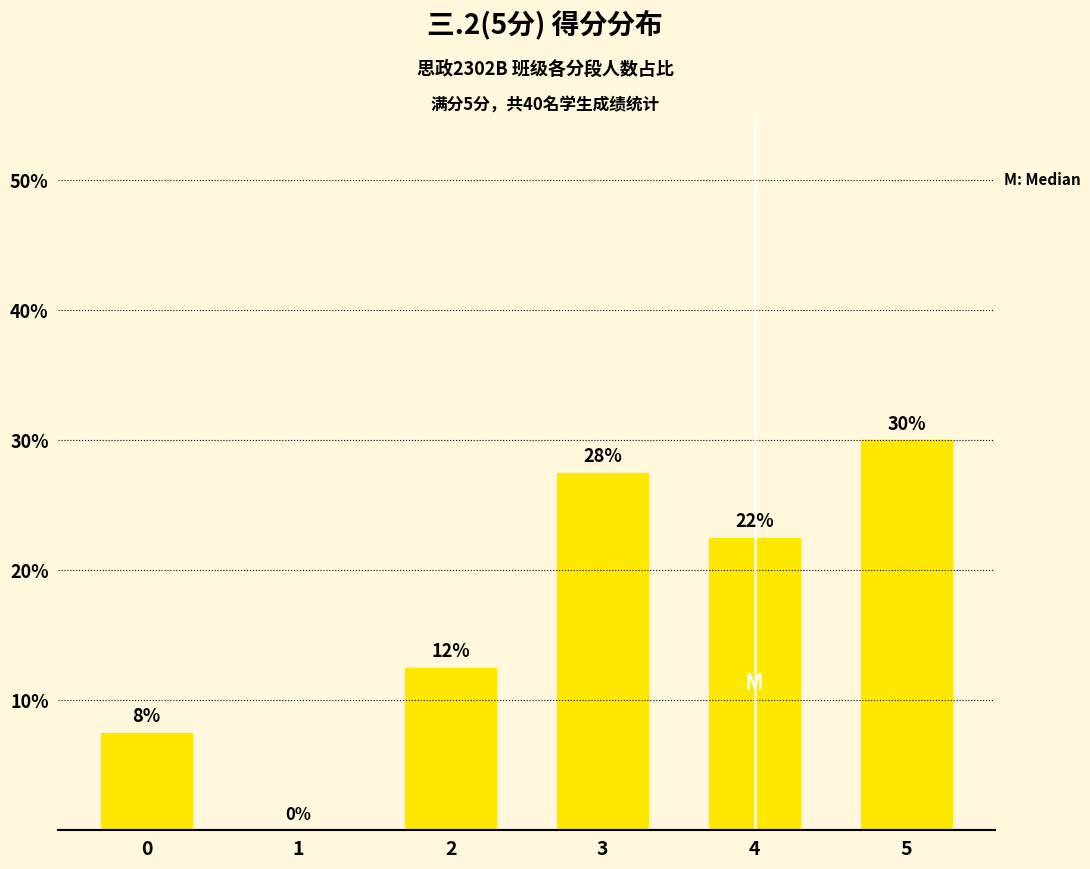

List the labels in order of value, smallest first.

1, 0, 2, 4, 3, 5